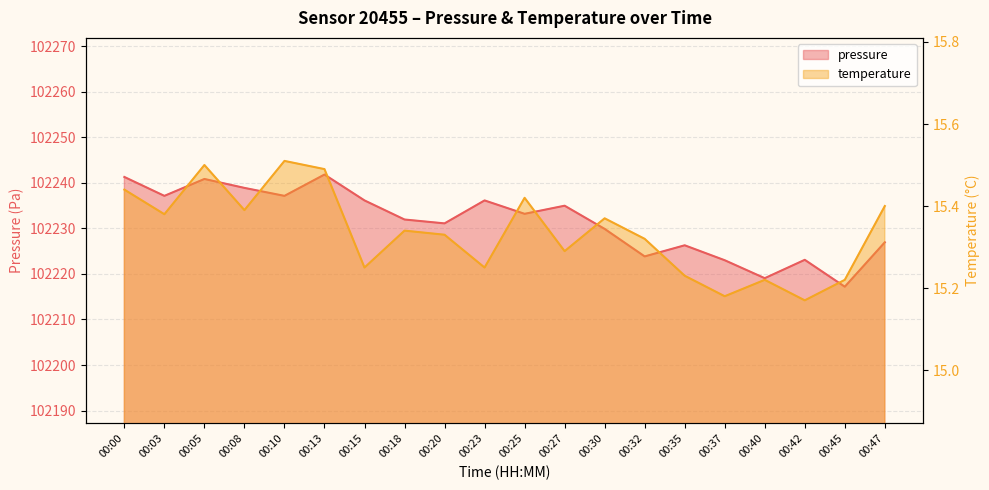

True or false: pressure and temperature intersect in this chart.

False